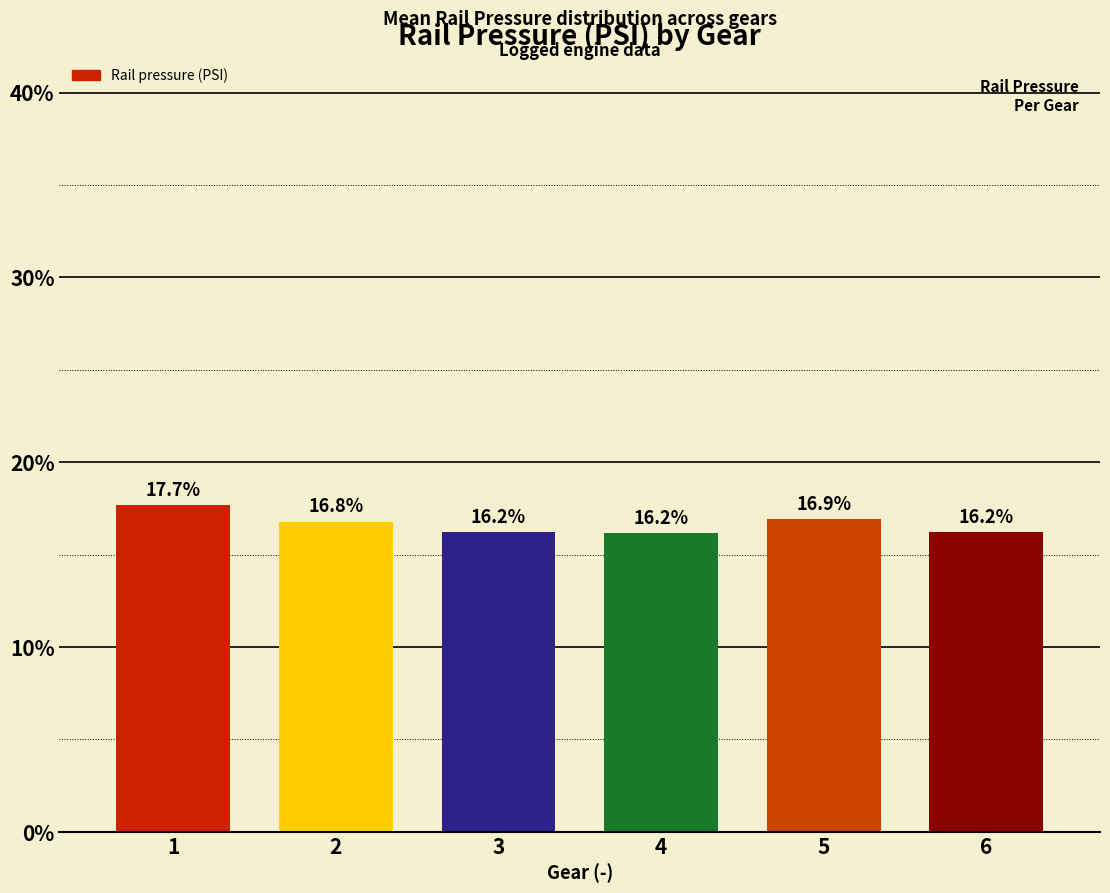

Which label corresponds to the smallest value in the chart?

4